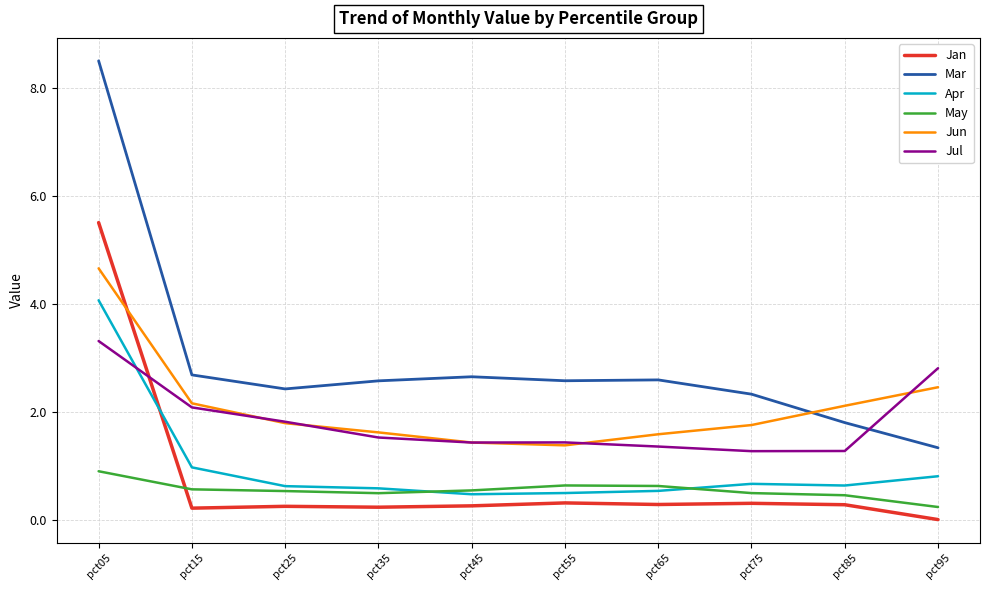

At pct15, list the series in order from smallest to largest.

Jan, May, Apr, Jul, Jun, Mar